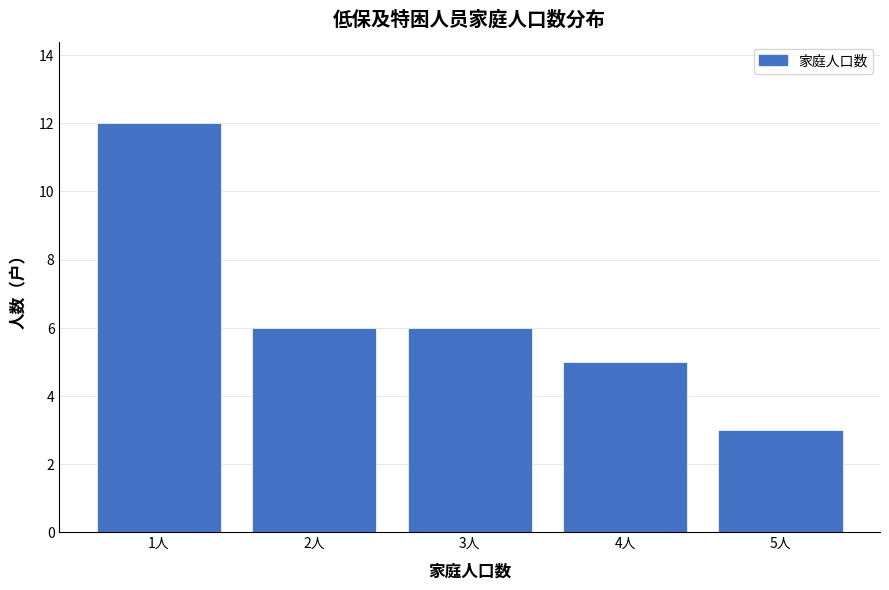

Reading left to right, transcribe all the data shown in this chart.

1人=12	2人=6	3人=6	4人=5	5人=3